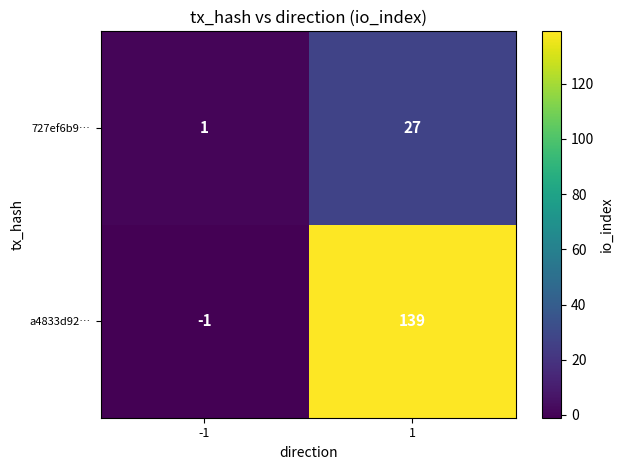

Which category has the highest value across all series?

1